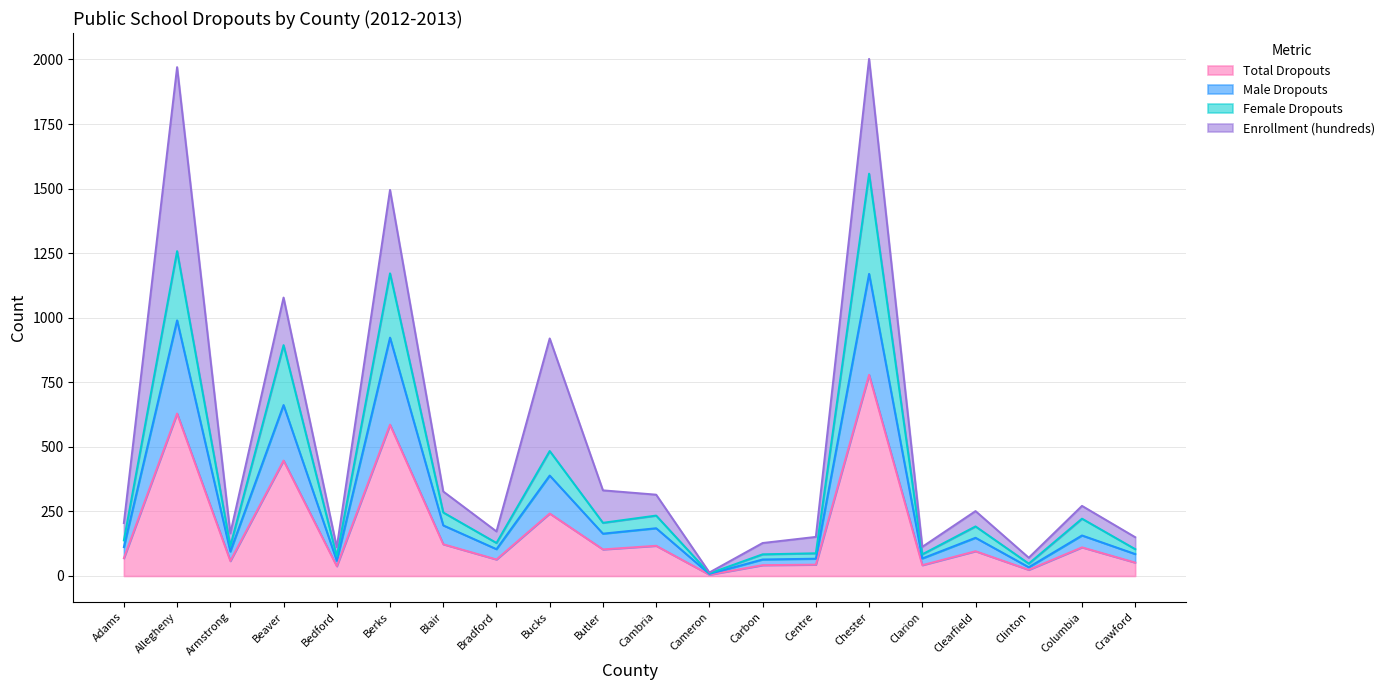

The Total Dropouts series shows 58.0 at Armstrong. True or false?

True